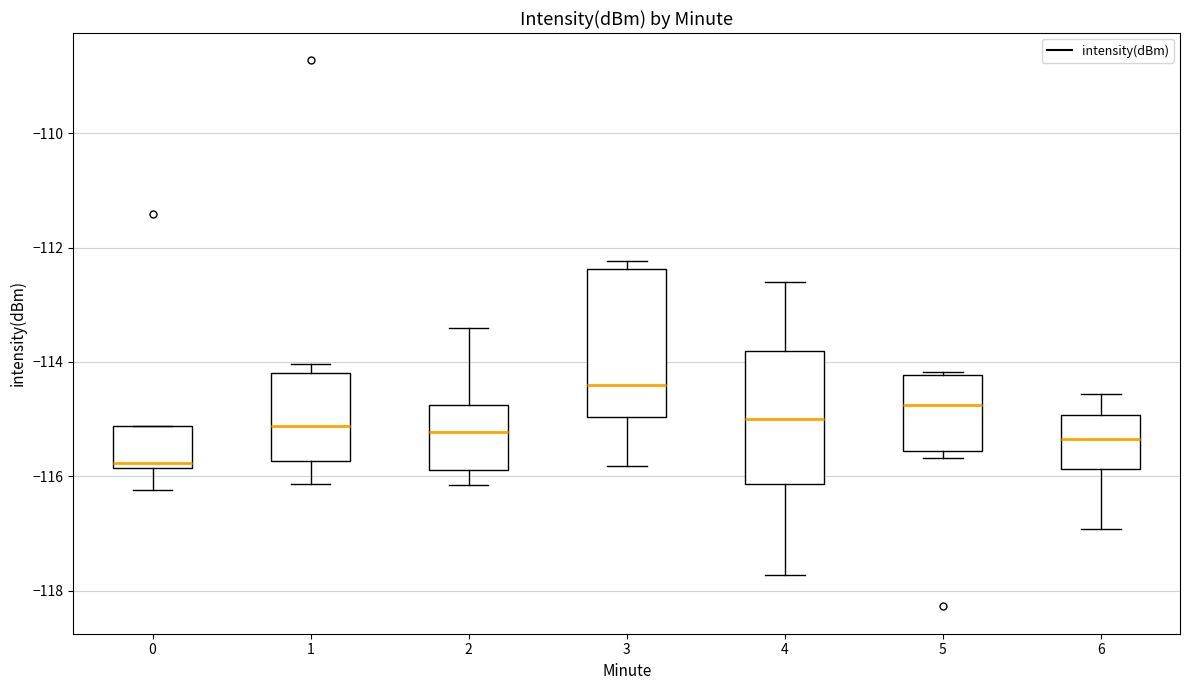

Reading left to right, read every box against the y-axis: the position of its median line, the range the box covers, and the ends of its whiskers. The values are not printed on the chart, so give them approximately, as read against the axis.

0: median -115.8 (just above the box's lower edge), box -115.8 to -115.2, whiskers -116.2 to -115.2
1: median -115.2, box -115.8 to -114.2, whiskers -116.2 to -114.0
2: median -115.2, box -115.8 to -114.8, whiskers -116.2 to -113.4
3: median -114.4, box -115.0 to -112.4, whiskers -115.8 to -112.2
4: median -115.0, box -116.2 to -113.8, whiskers -117.8 to -112.6
5: median -114.8, box -115.6 to -114.2, whiskers -115.6 (just below the box's lower edge) to -114.2
6: median -115.4, box -115.8 to -115.0, whiskers -117.0 to -114.6